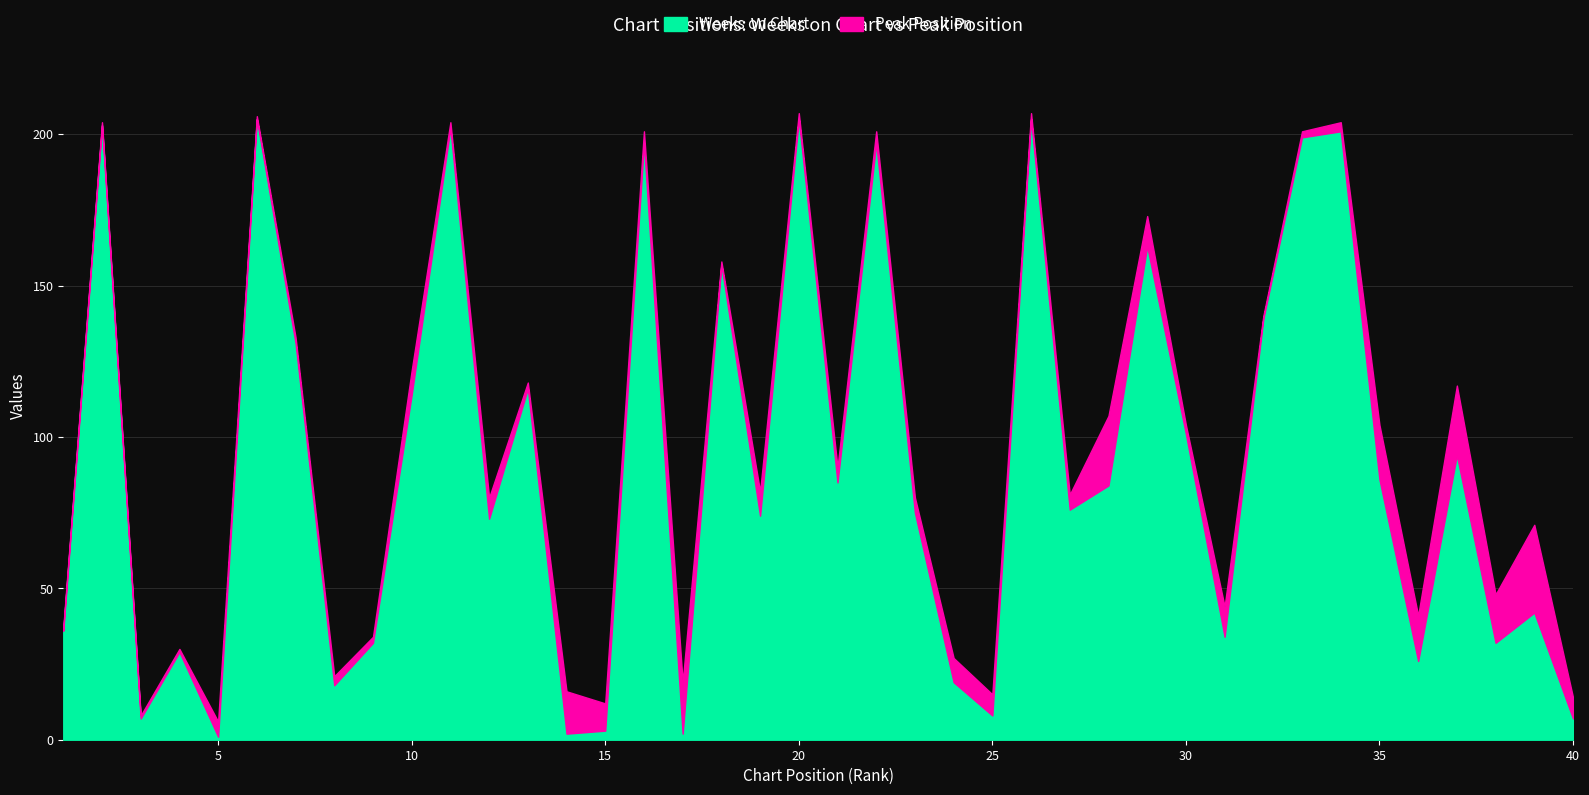

Between 40 and 5, which is larger?

40